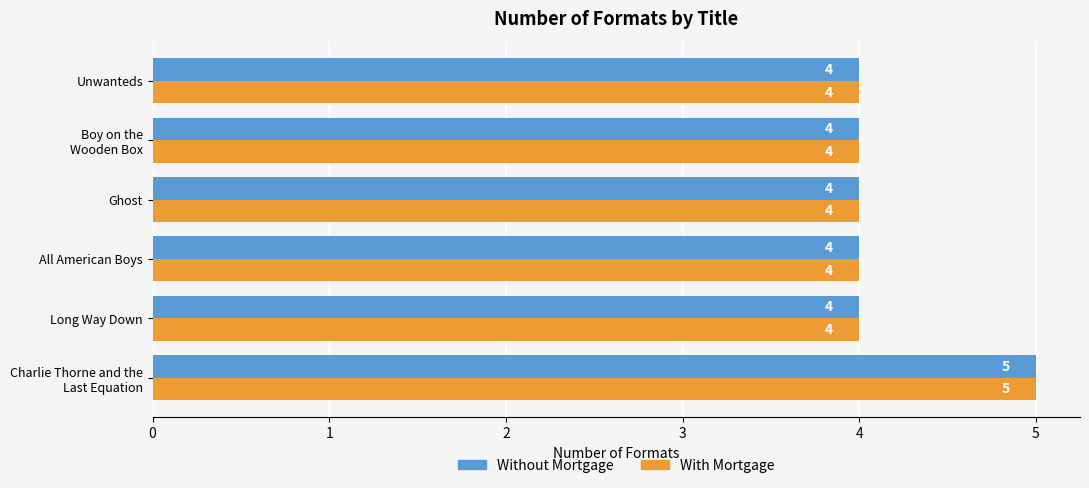

What is the difference between the maximum and minimum values in the Without Mortgage series?

1